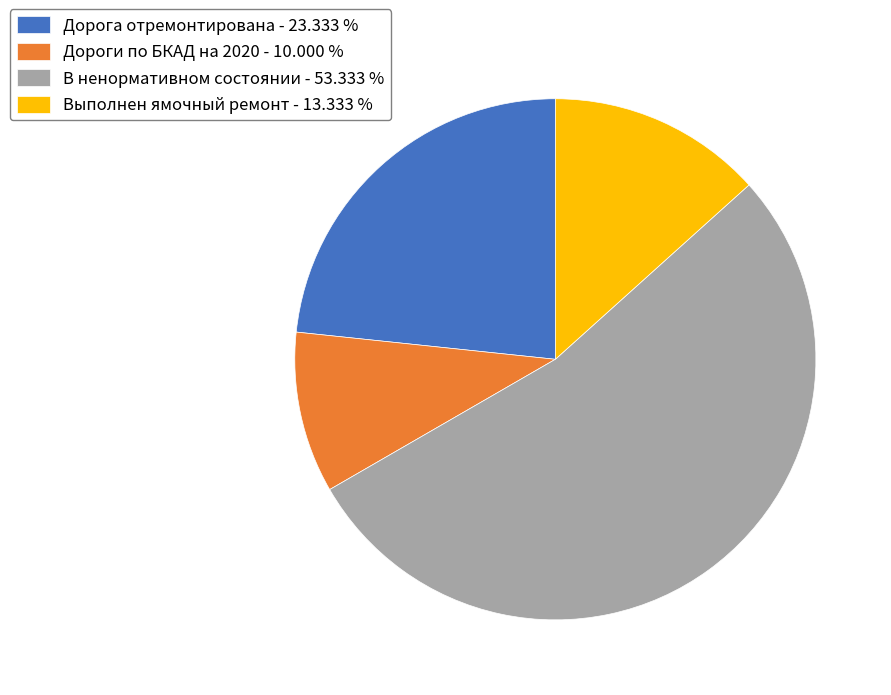

Do Дороги по БКАД на 2020 - 10.000 % and Выполнен ямочный ремонт - 13.333 % together represent more than half of the pie?

No